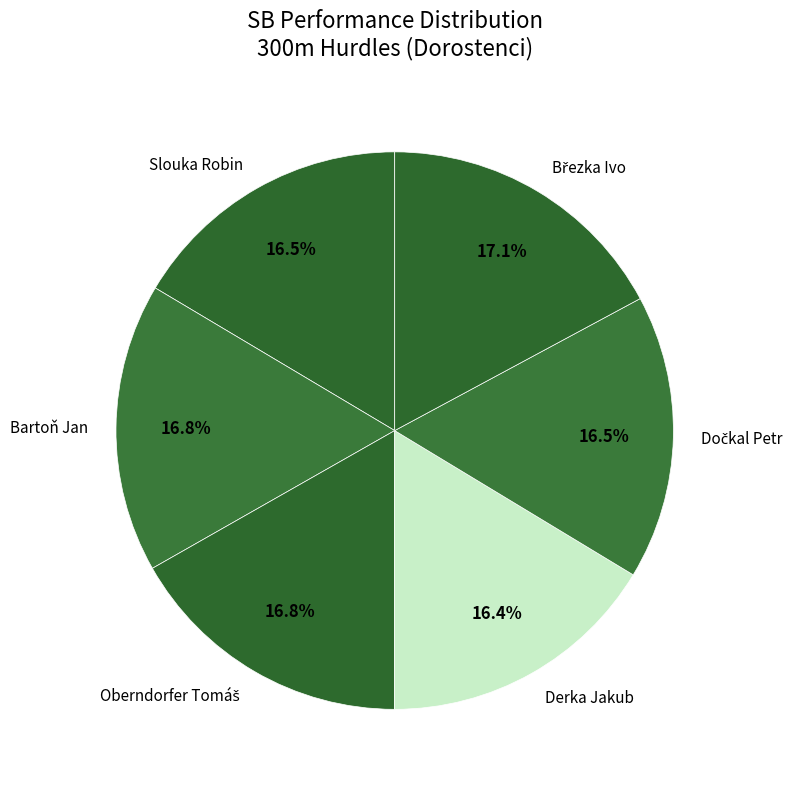

Is the sum of Derka Jakub and Slouka Robin greater than half?

No